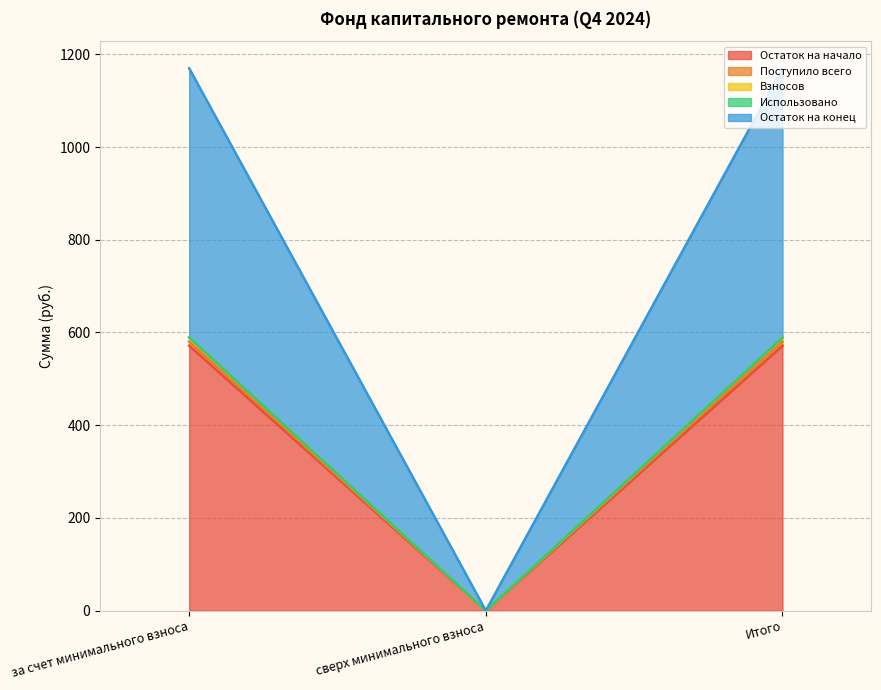

Which series has the widest spread of values?

Остаток на конец